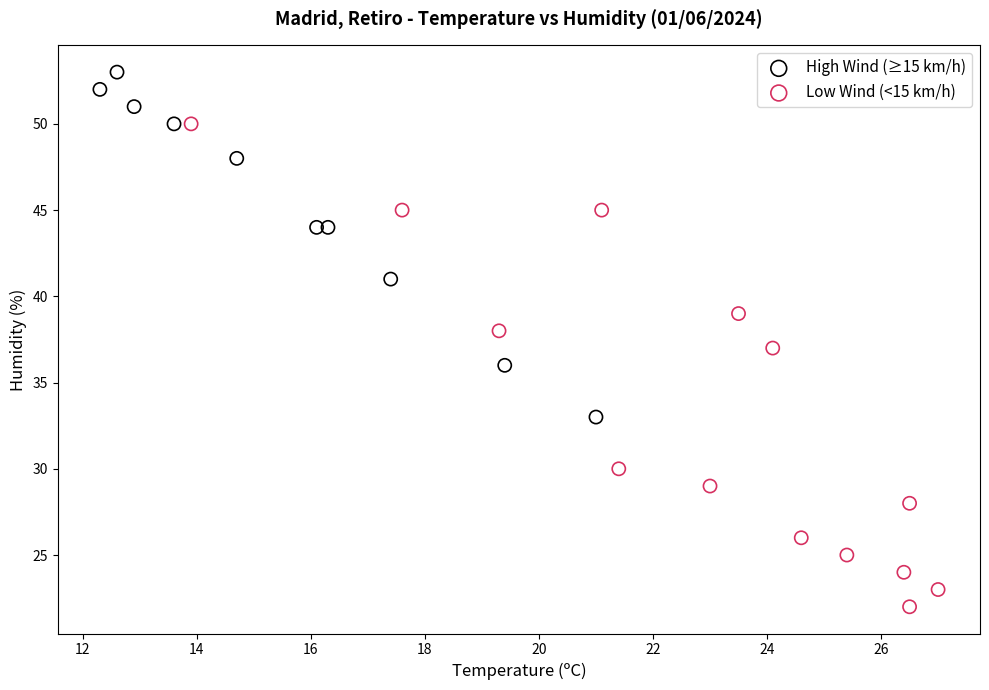

What are all the series names shown in the legend?

High Wind (≥15 km/h), Low Wind (<15 km/h)